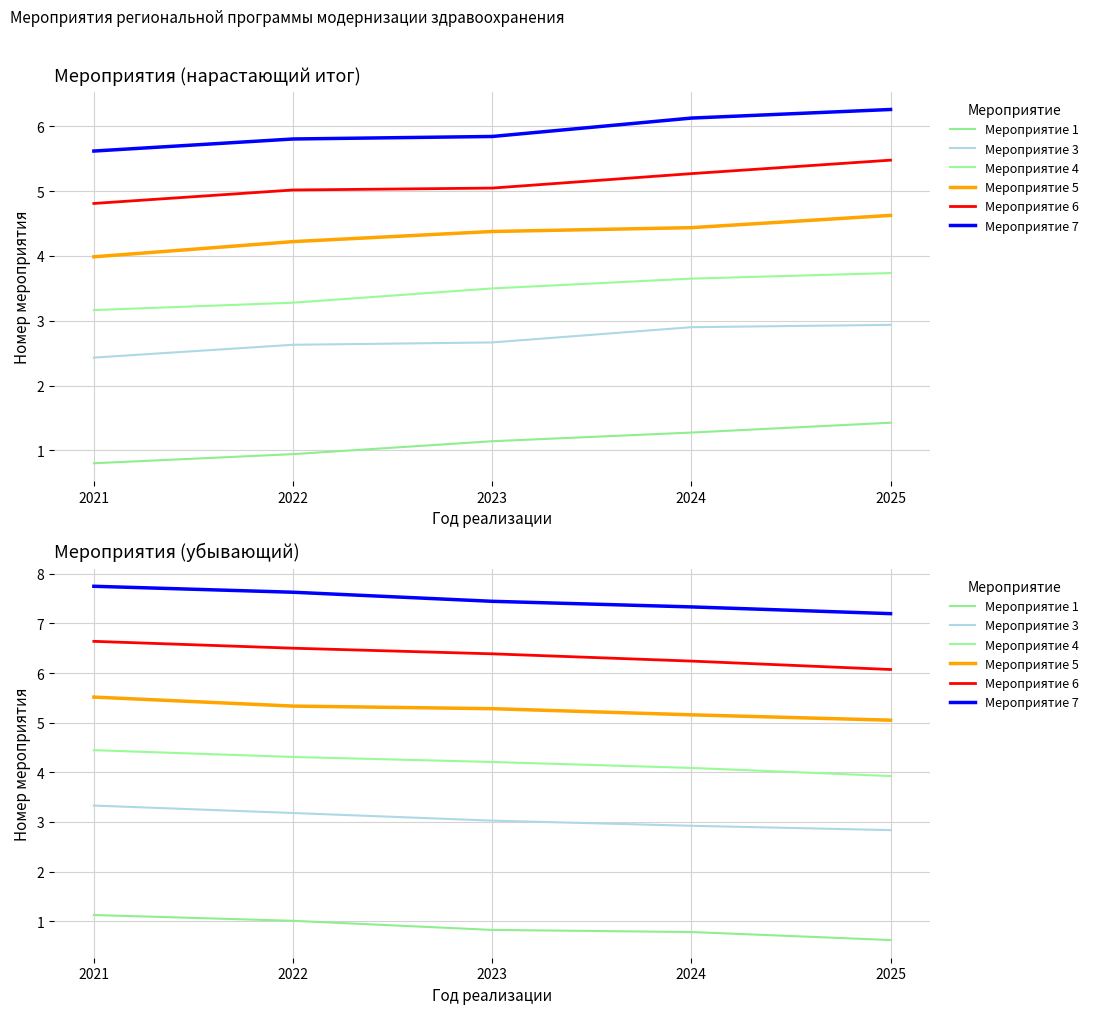

True or false: Мероприятие 7 and Мероприятие 4 intersect in this chart.

False